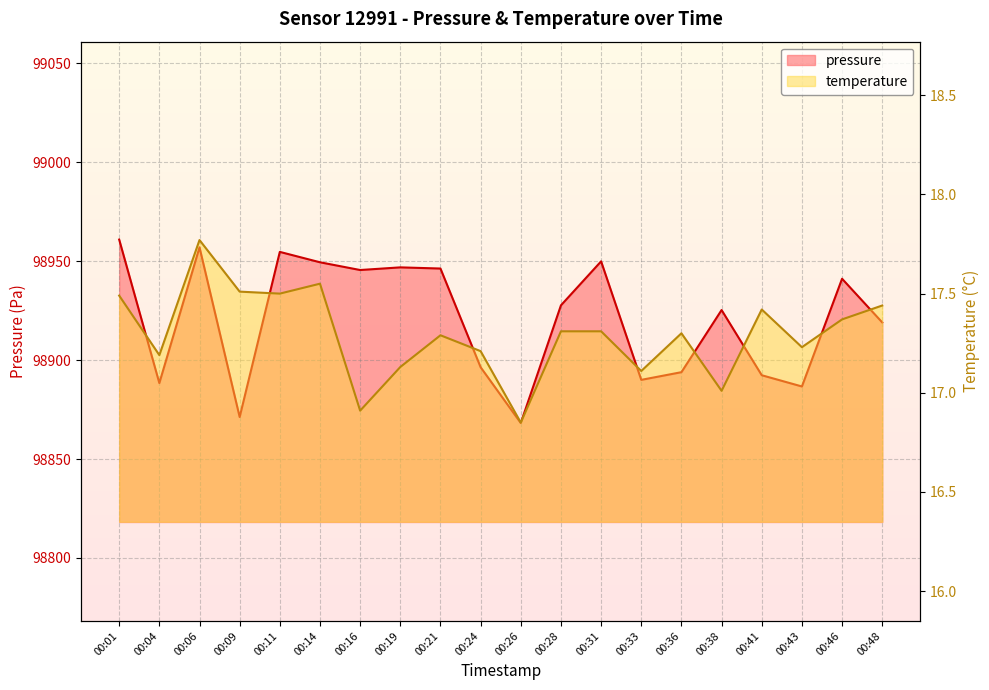

How many data points in pressure are above 98927?

10